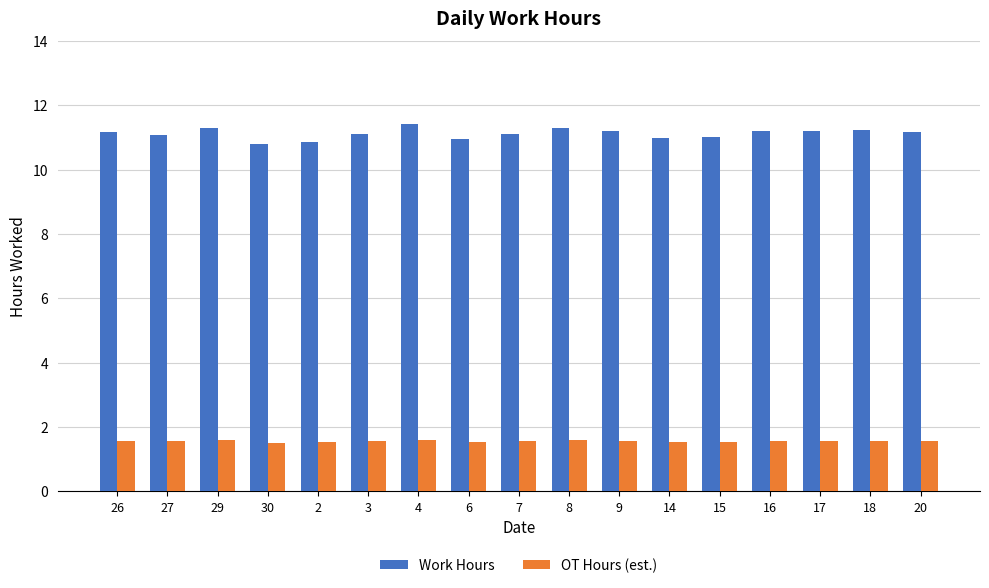

At 16, list the series in order from largest to smallest.

Work Hours, OT Hours (est.)